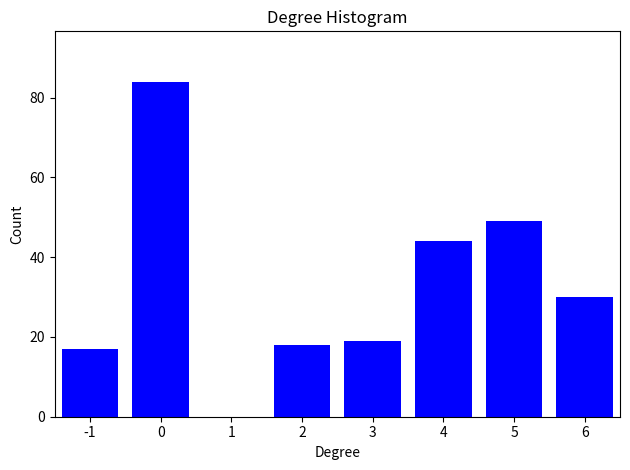

Reading left to right, list all the values displayed in this chart.

-1=17	0=84	1=0	2=18	3=19	4=44	5=49	6=30